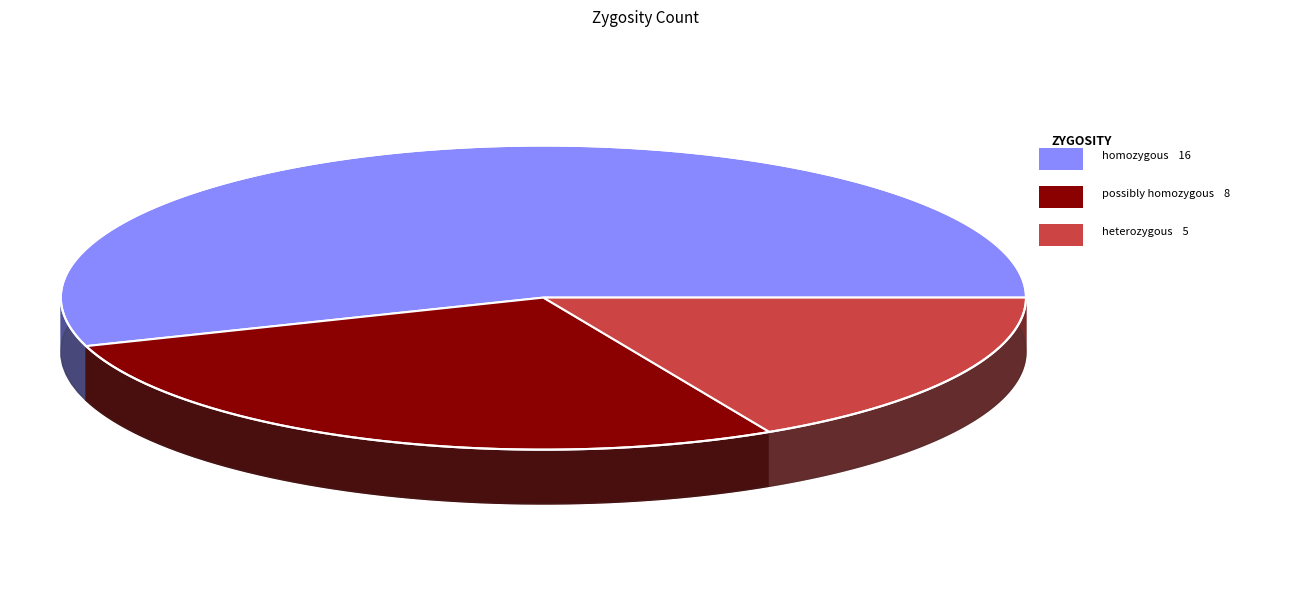

Does homozygous represent more than half of the total?

Yes